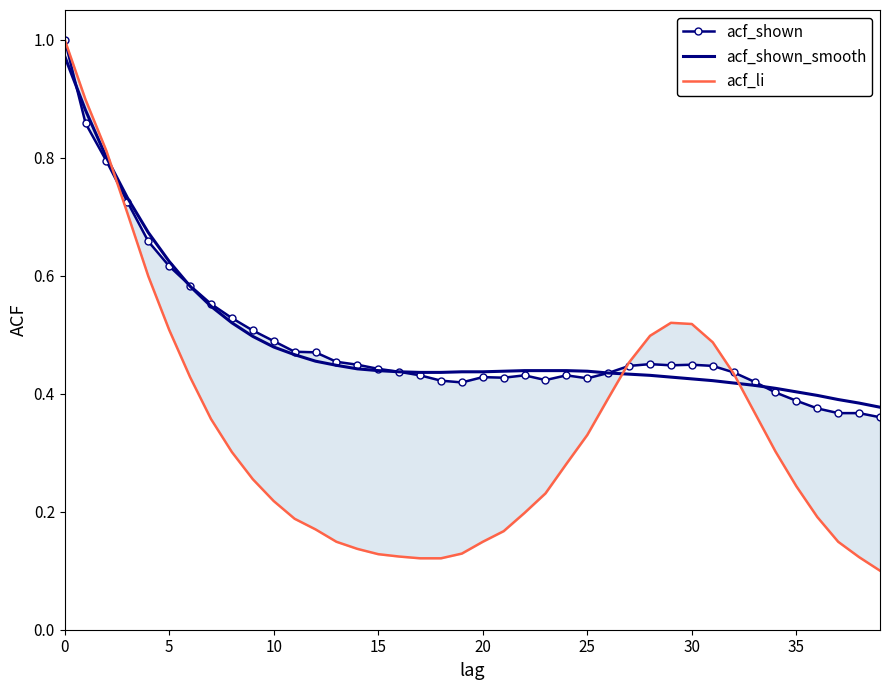

At which category does acf_li reach its first local peak?

29